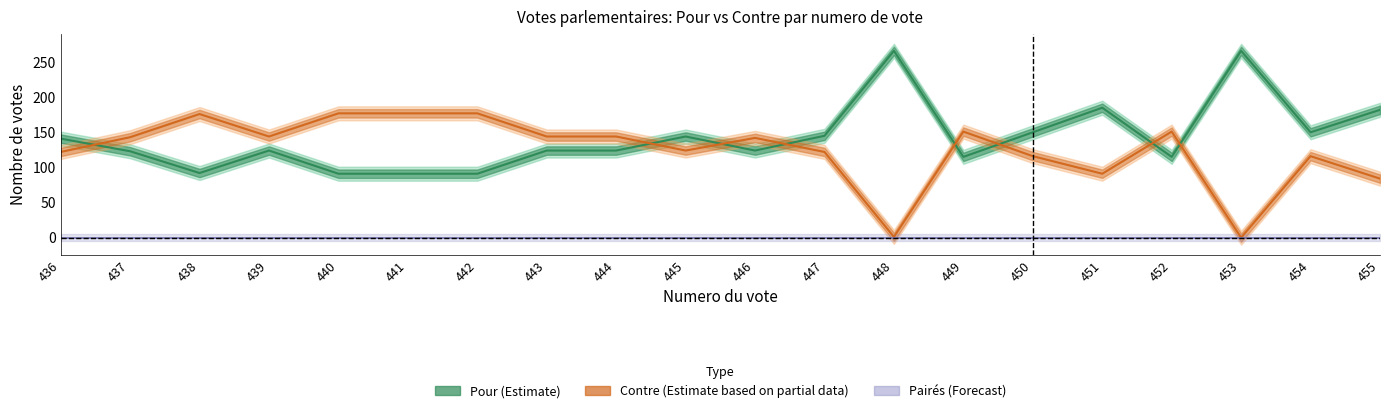

Rank the series by their maximum value, from highest to lowest.

Pour (Estimate), Contre (Estimate based on partial data), Pairés (Forecast)